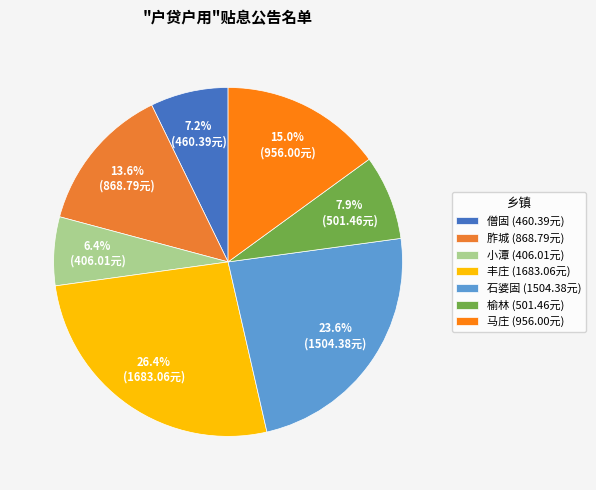

Is it true that 马庄 is 1% of the pie?

False